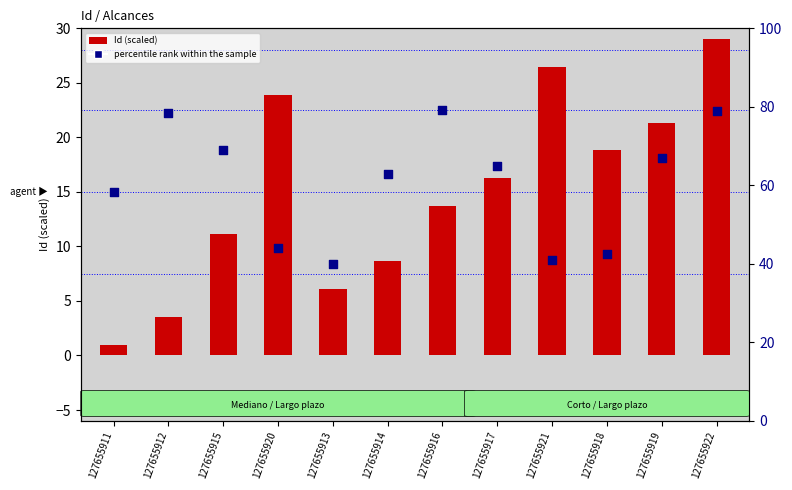

Is the value of percentile rank within the sample at 127655917 greater than the value of Id (scaled) at 127655921?

No